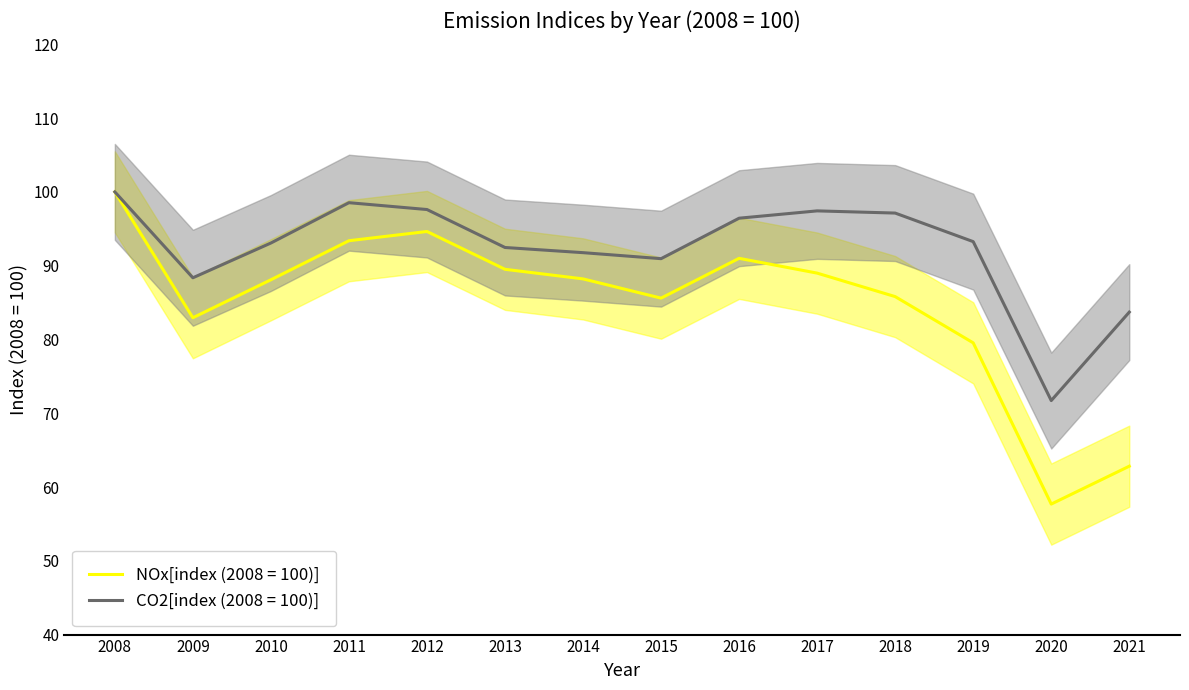

How many lines are shown in the chart?

2